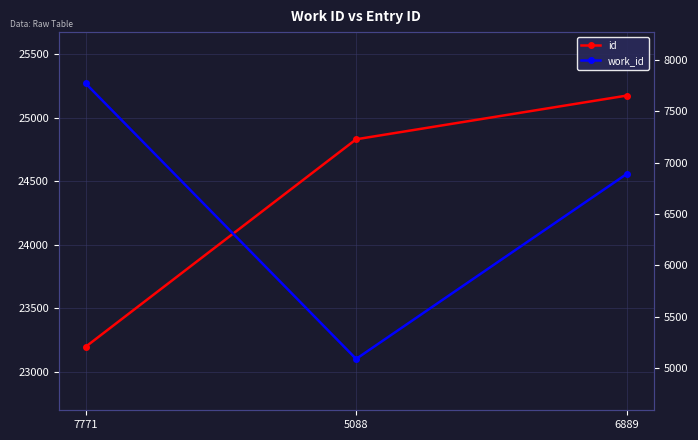

Between 5088 and 6889, which is larger?

6889